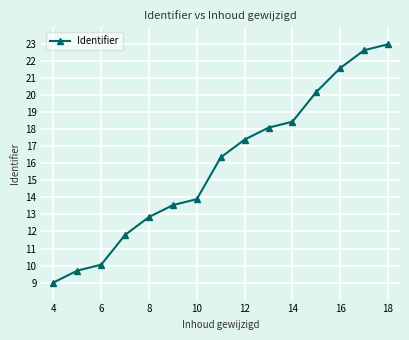

True or false: the data has more than 0 interior local peaks.

False